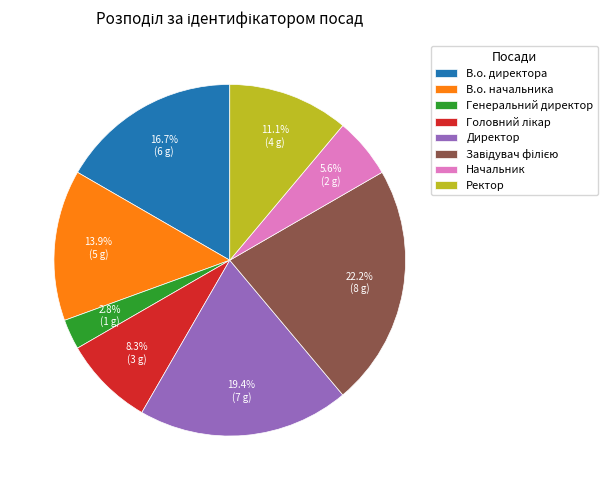

Between В.о. директора and Начальник, which is larger?

В.о. директора